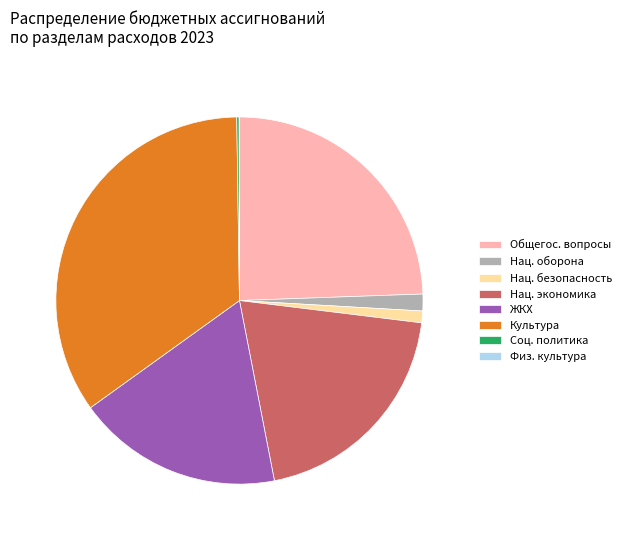

What is the largest slice in the pie chart?

Культура